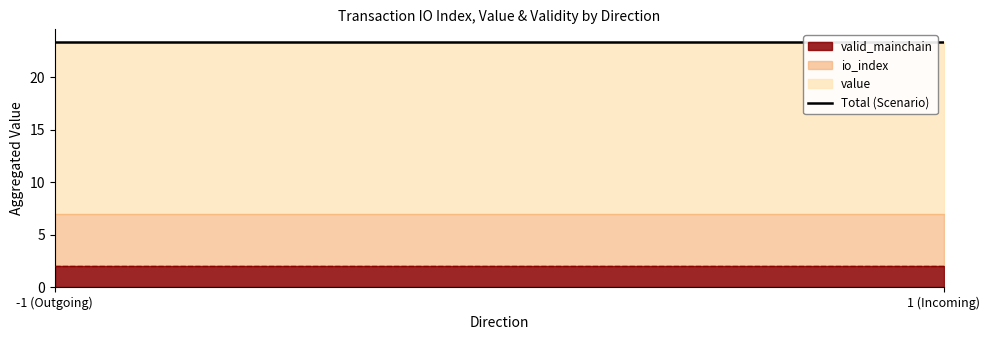

At 1, list the series in order from largest to smallest.

value, io_index, valid_mainchain